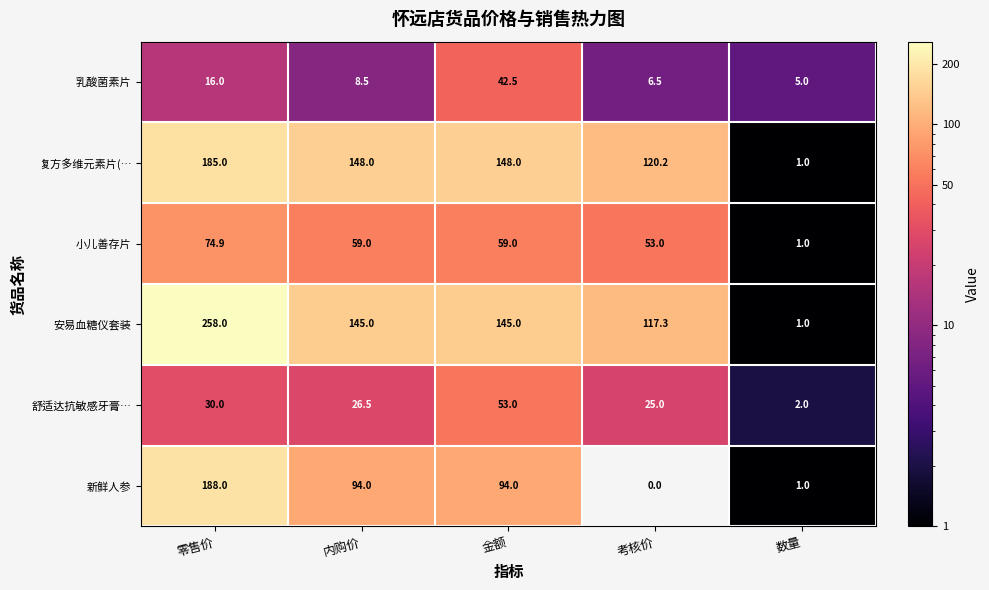

What is the difference between the highest and lowest values at 零售价?

242.0